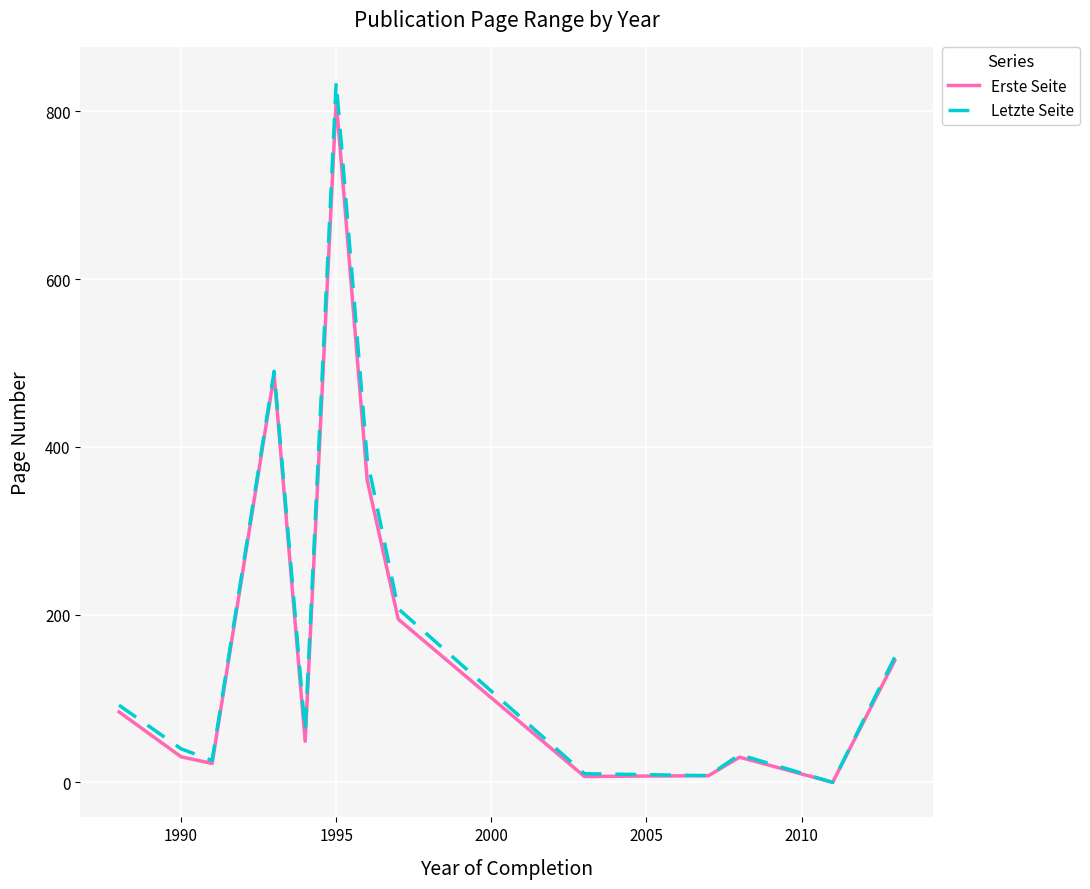

What is the greatest value displayed?

835.0